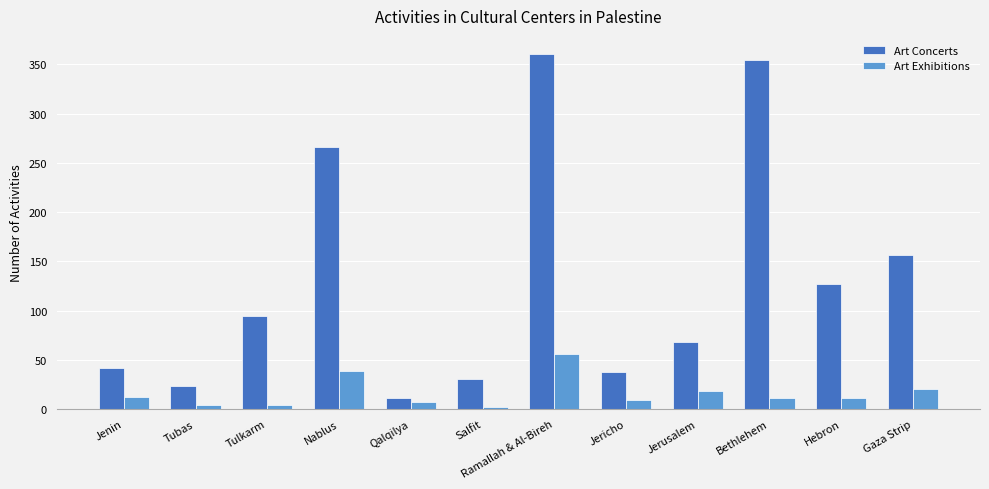

What is the minimum value shown in the chart?

2